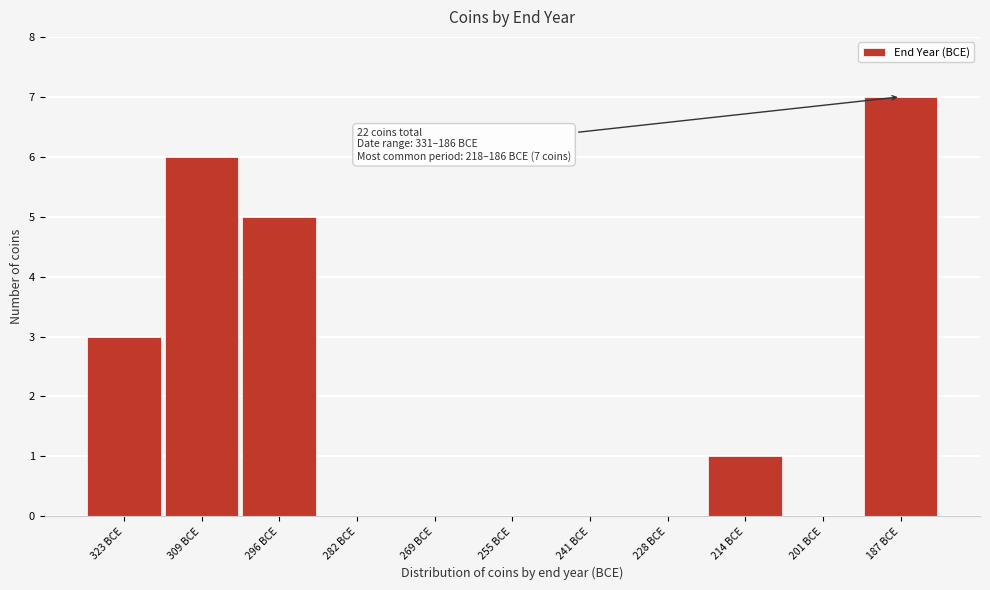

Reading right to left, transcribe all the data shown in this chart.

187 BCE=7	201 BCE=0	214 BCE=1	228 BCE=0	241 BCE=0	255 BCE=0	269 BCE=0	282 BCE=0	296 BCE=5	309 BCE=6	323 BCE=3